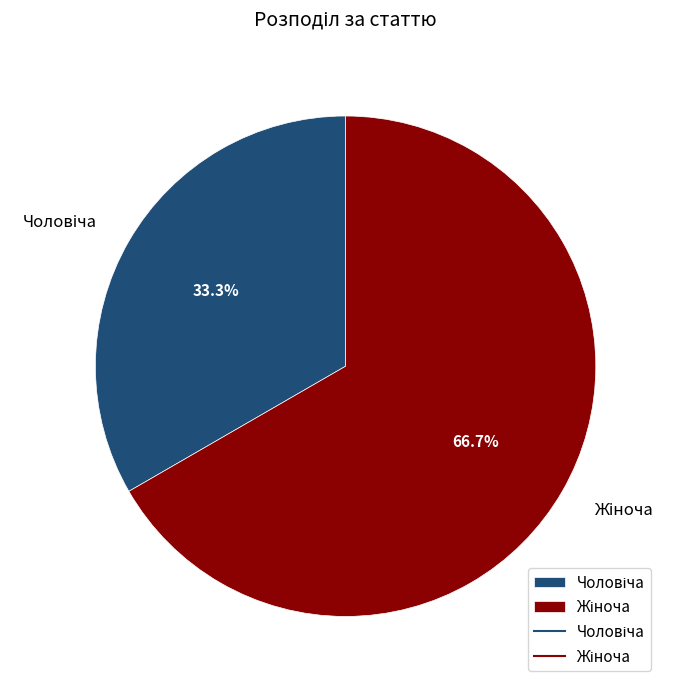

Is there a majority slice in this chart?

Yes